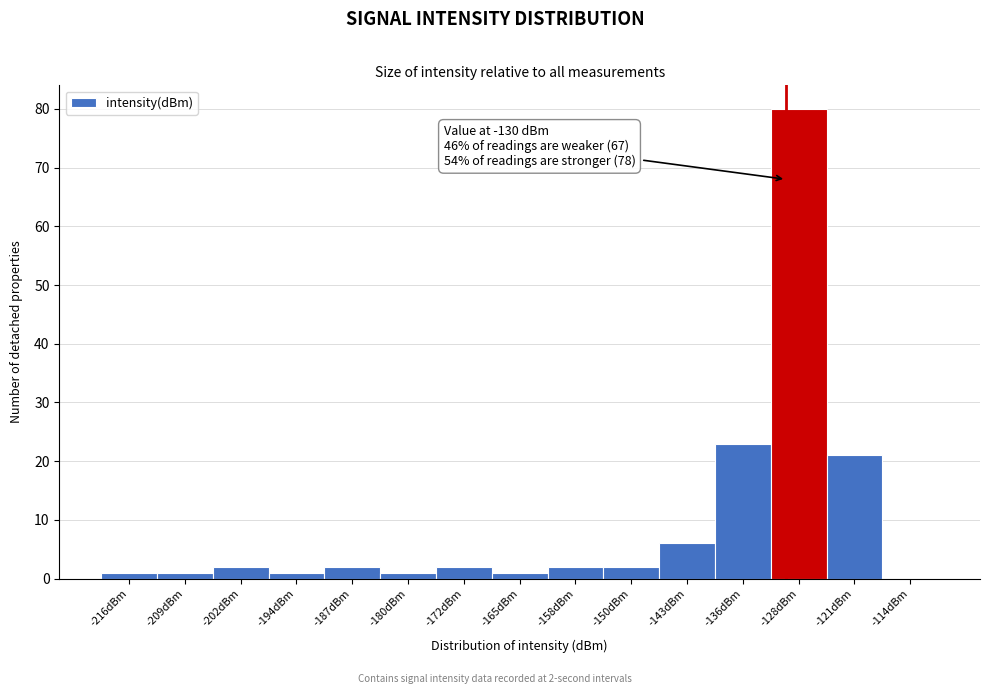

Which range on the x-axis has the tallest bar?

-132 to -125